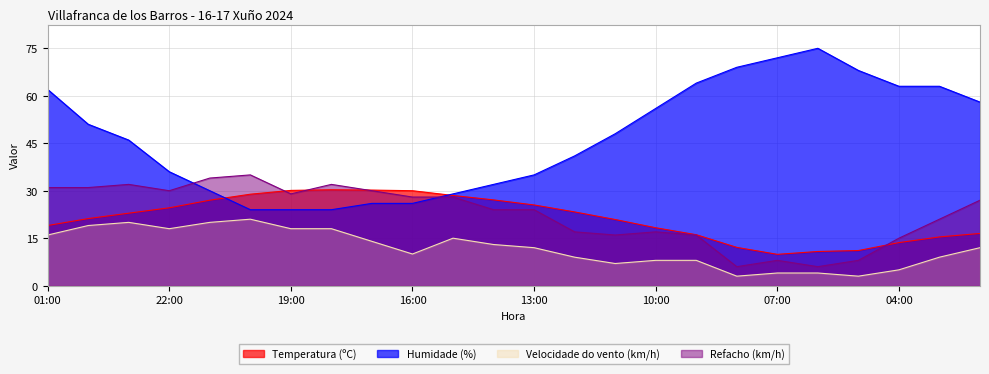

Between 17:00 and 04:00, which series saw the biggest shift?

Humidade (%)